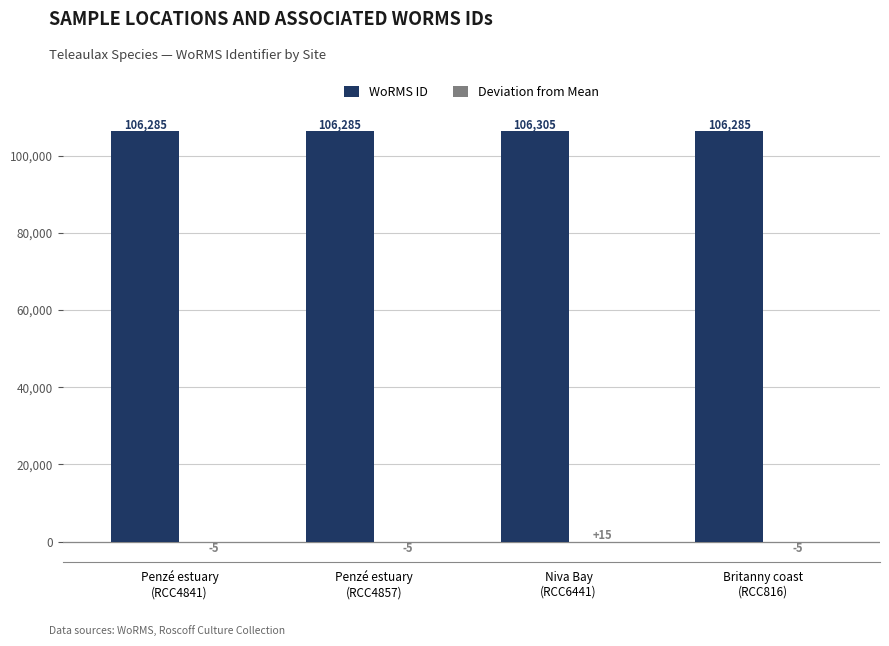

What is the maximum value for WoRMS ID?

106305